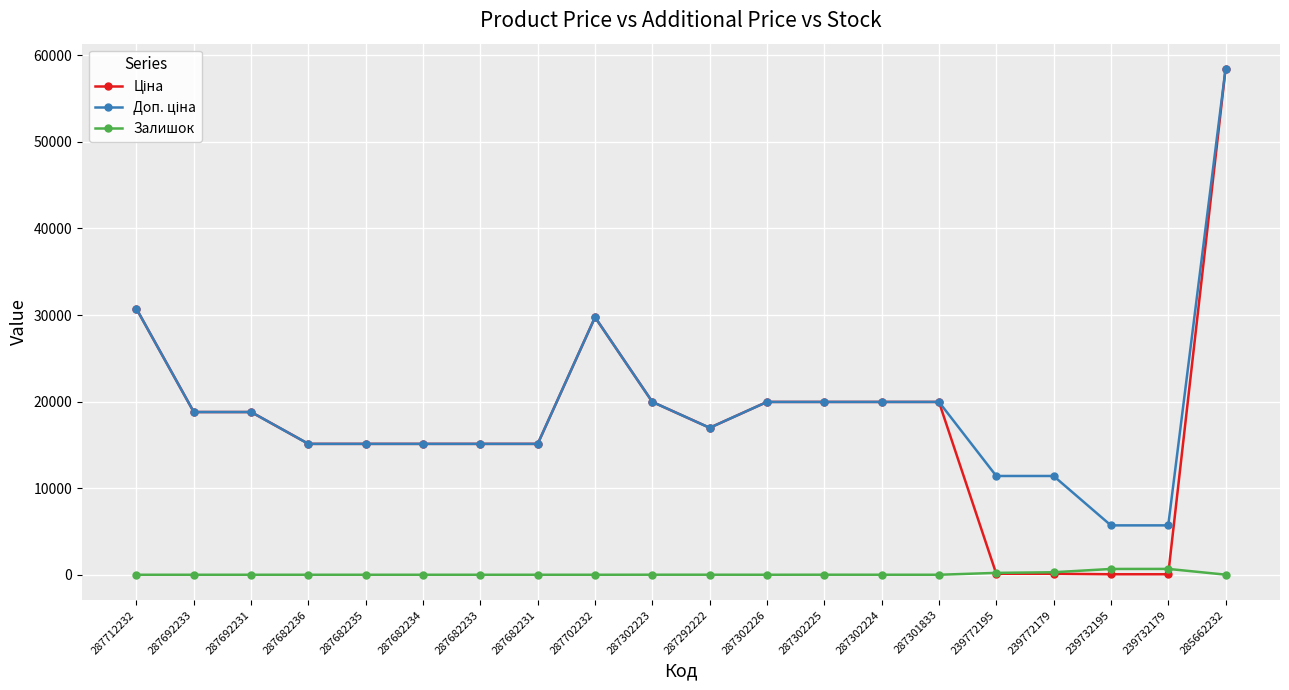

At which category does the chart reach its peak across all series?

285662232